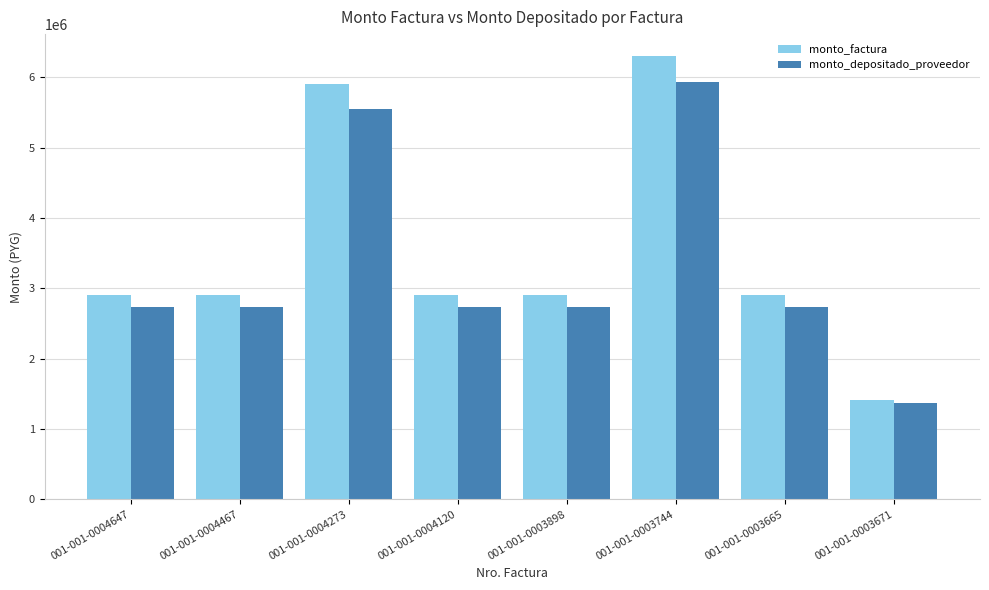

How many data points in monto_depositado_proveedor are less than 2729031?

1